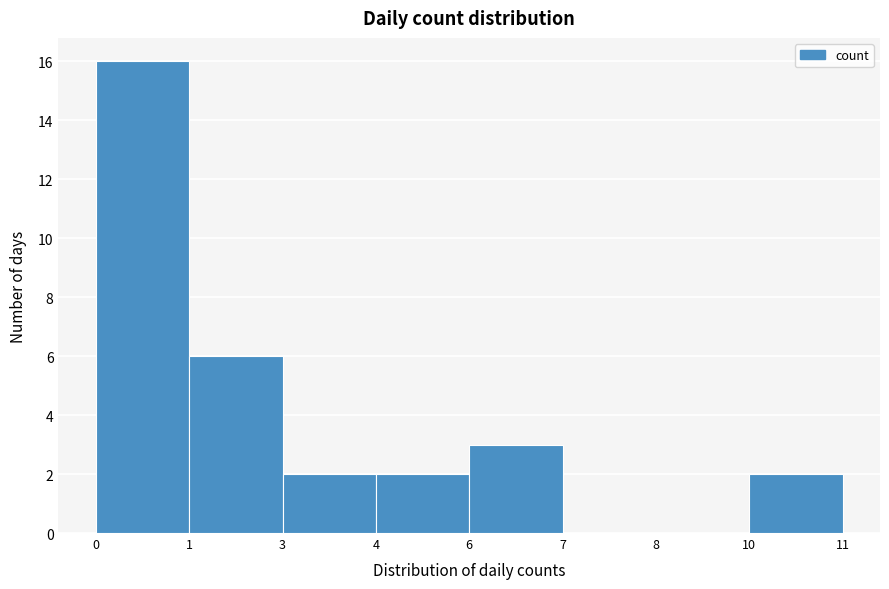

Reading right to left, what are all the values shown in this chart?

10=2	8=0	7=0	6=3	4=2	3=2	1=6	0=16